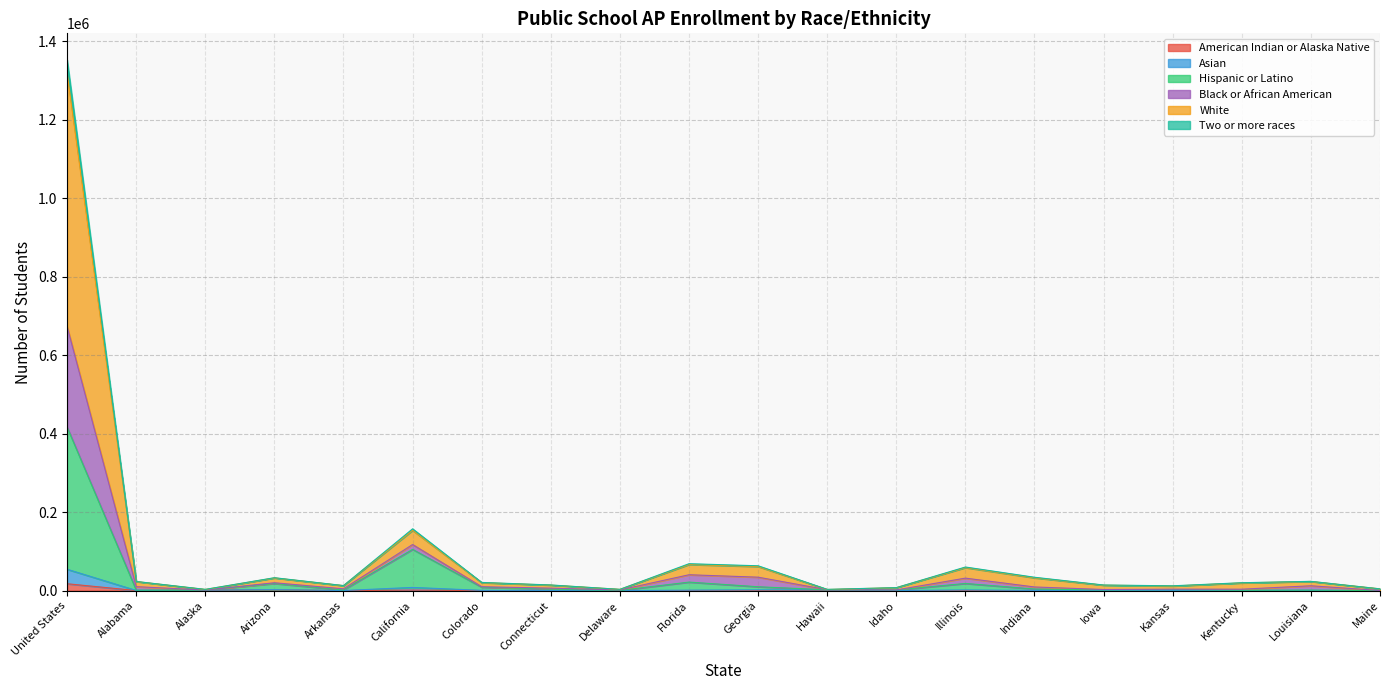

What is the label of the 14th point from the right?

Colorado